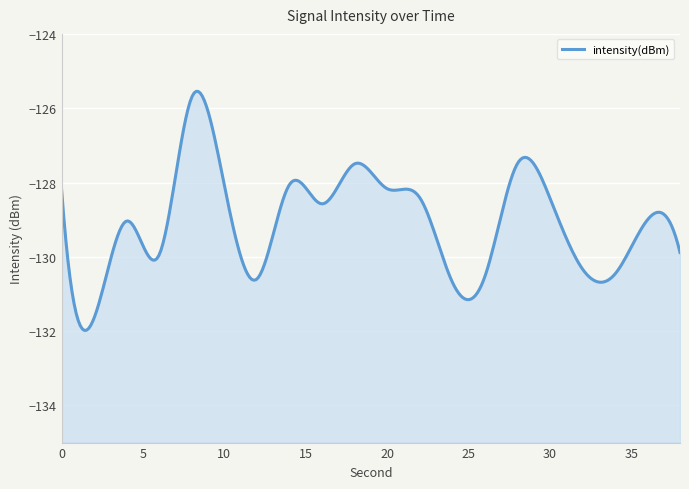

How many points are lower than both their immediate neighbors (excluding endpoints)?

6